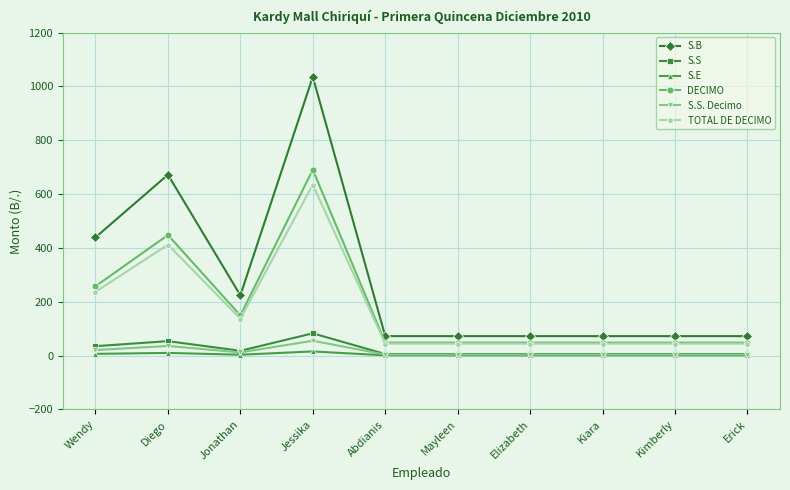

What is the sum of the S.B values at Kimberly and Abdianis?

144.8